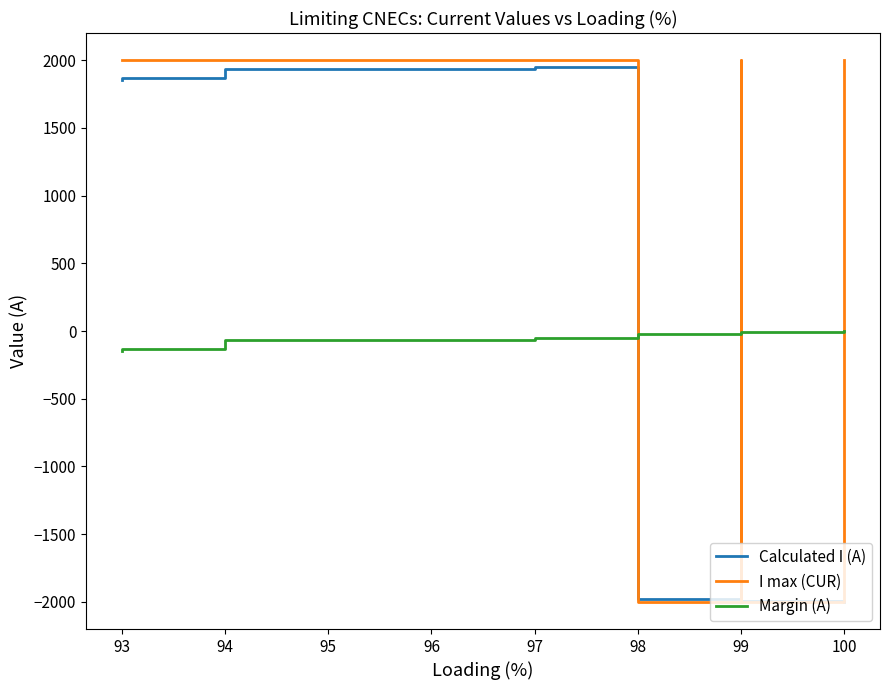

True or false: Margin (A) and I max (CUR) cross at least once.

True